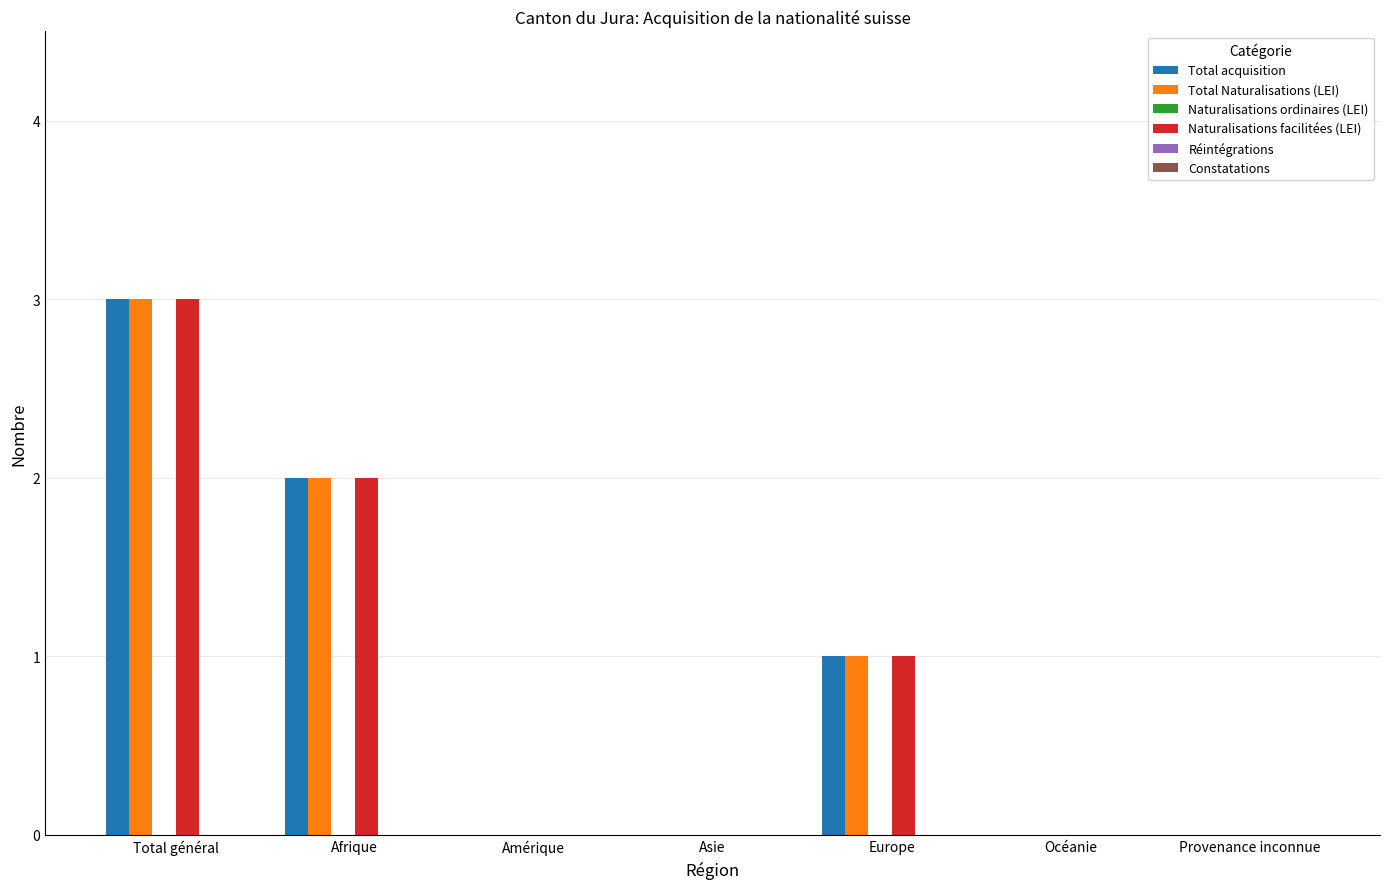

Reading left to right, transcribe all the data shown in this chart.

Total acquisition: Total général=3	Afrique=2	Amérique=0	Asie=0	Europe=1	Océanie=0	Provenance inconnue=0
Total Naturalisations (LEI): Total général=3	Afrique=2	Amérique=0	Asie=0	Europe=1	Océanie=0	Provenance inconnue=0
Naturalisations facilitées (LEI): Total général=3	Afrique=2	Amérique=0	Asie=0	Europe=1	Océanie=0	Provenance inconnue=0